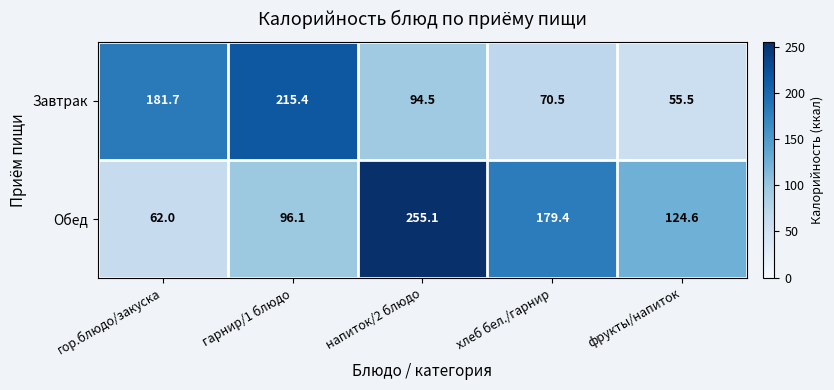

What is the sum of the Завтрак values at гарнир/1 блюдо and хлеб бел./гарнир?

285.9